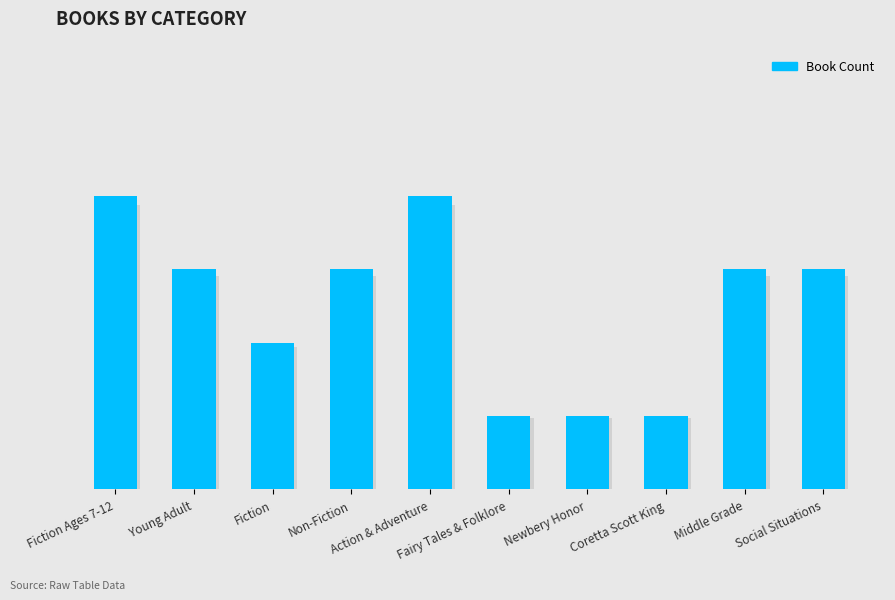

Are the bars horizontal?

No